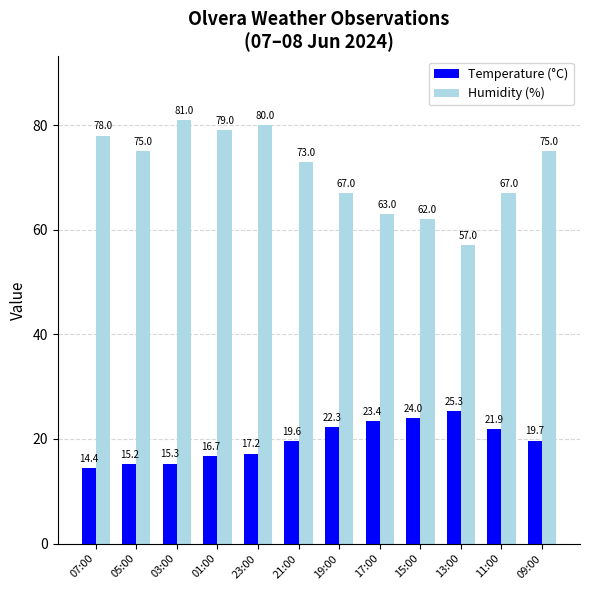

What is the difference between the second highest and minimum values in the Humidity (%) series?

23.0